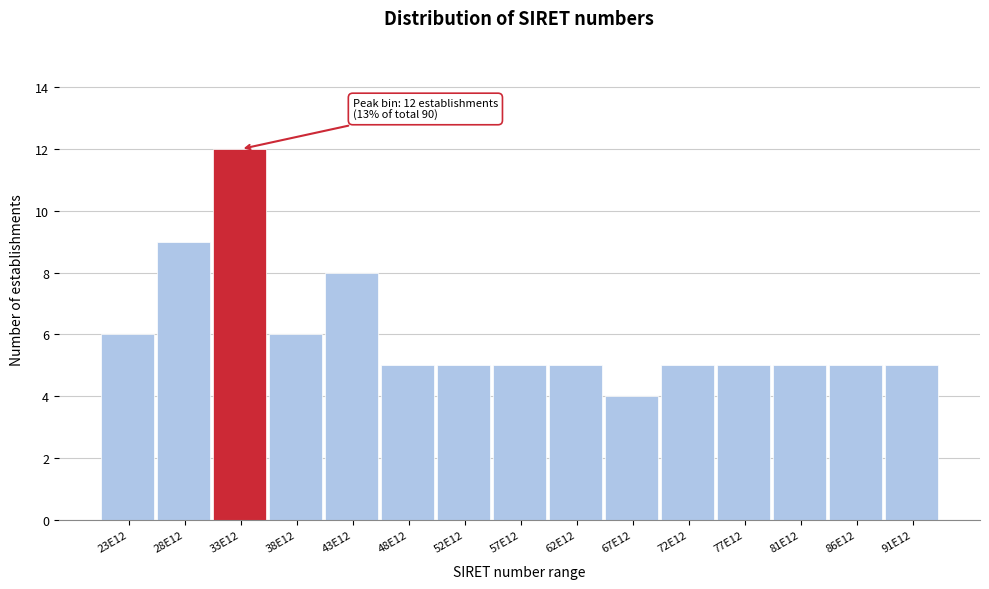

Reading left to right, what are all the values shown in this chart?

6	9	12	6	8	5	5	5	5	4	5	5	5	5	5